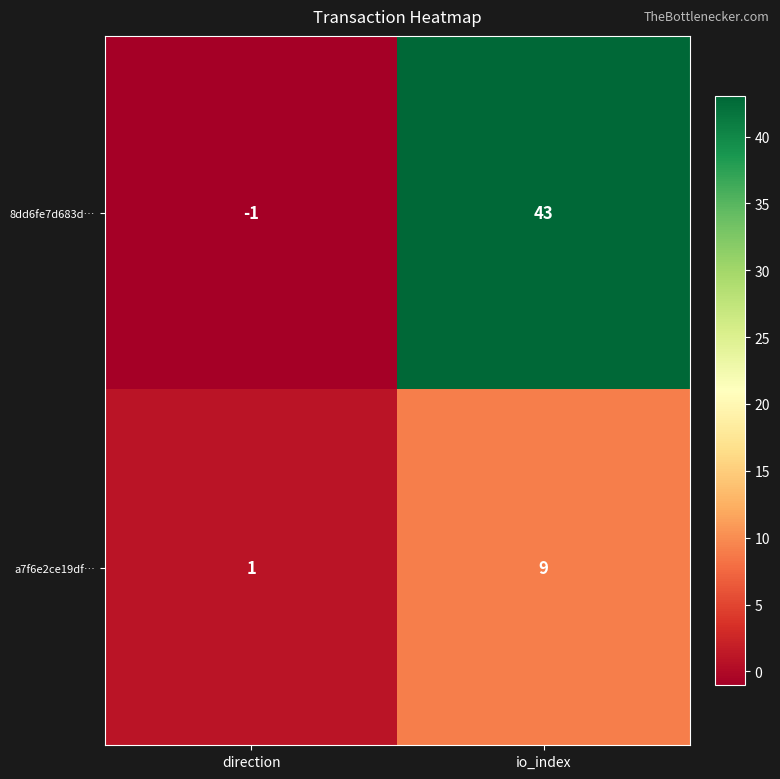

Which series has the largest total across all categories?

8dd6fe7d683d…